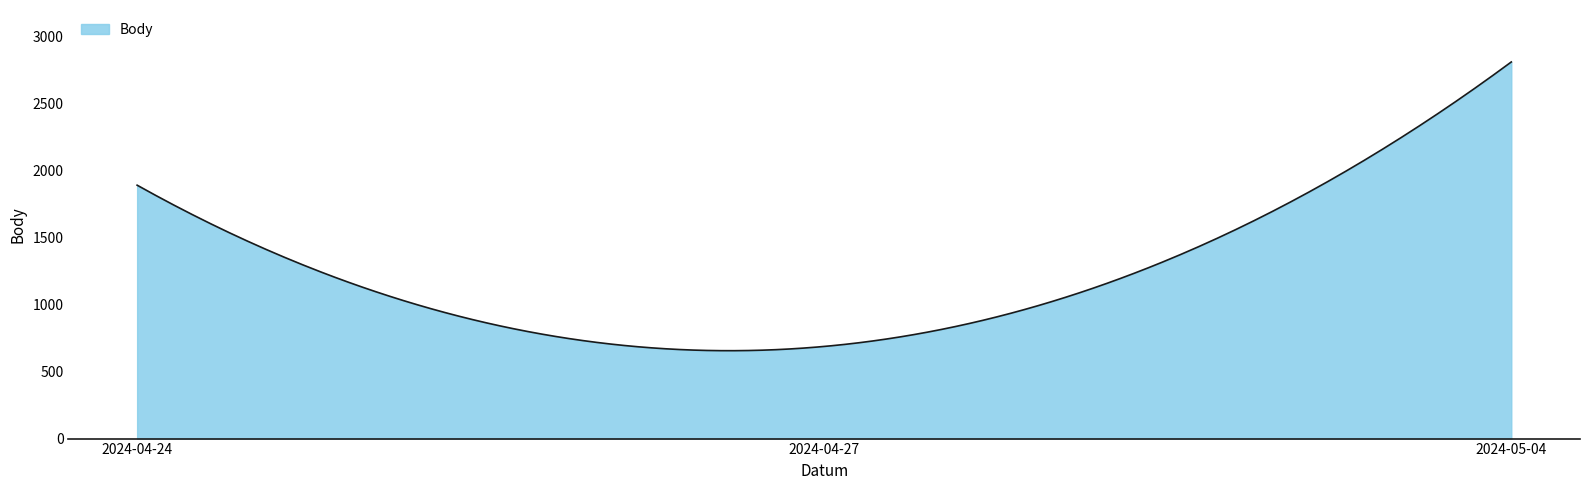

What is the difference between the maximum and minimum values?

2155.8